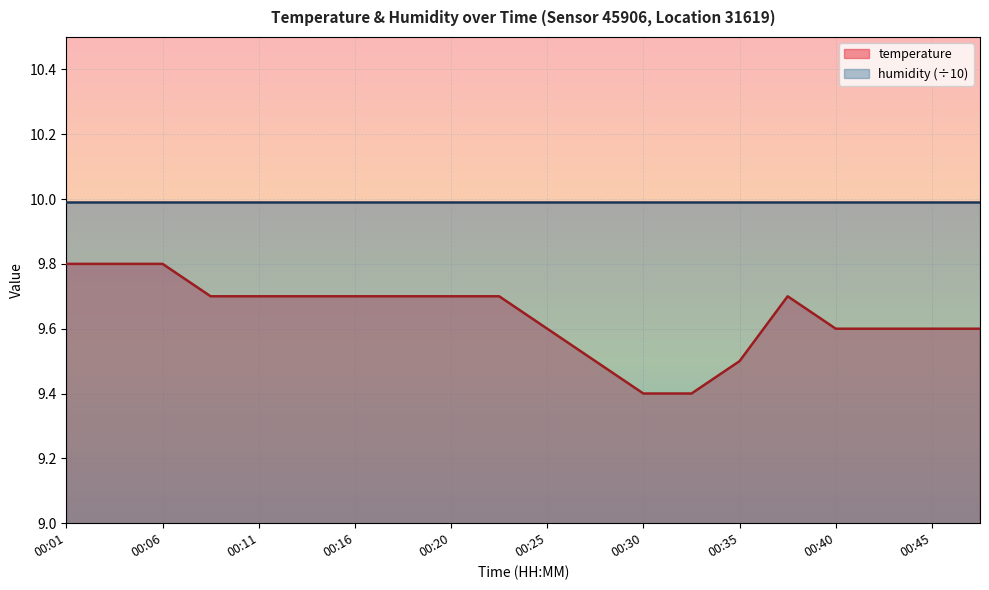

How many lines are shown in the chart?

2